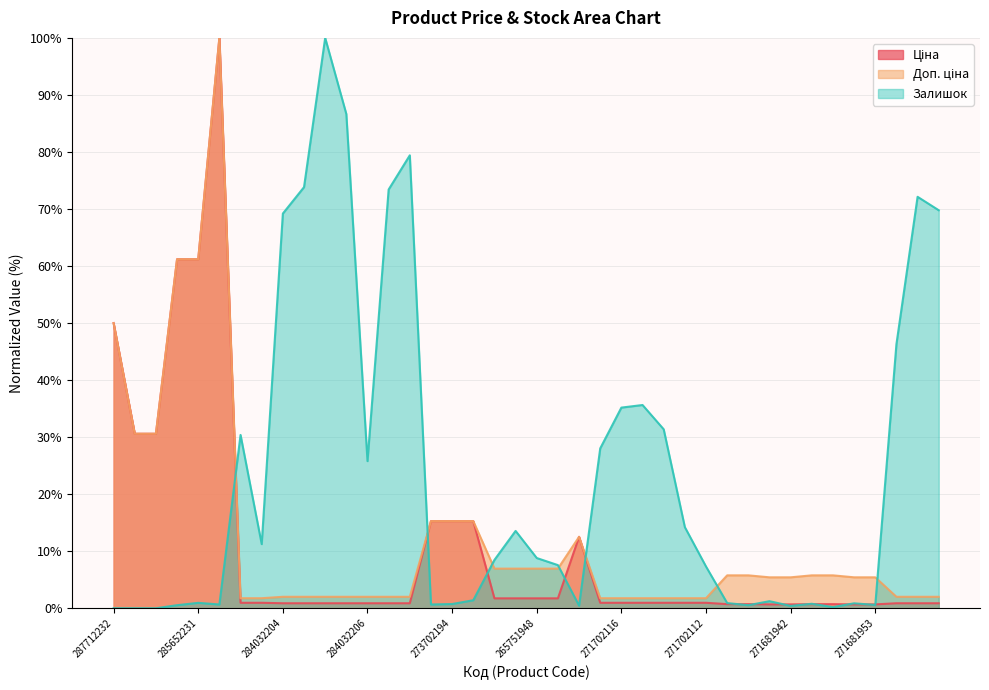

Rank the series by their average value, from lowest to highest.

Ціна, Доп. ціна, Залишок